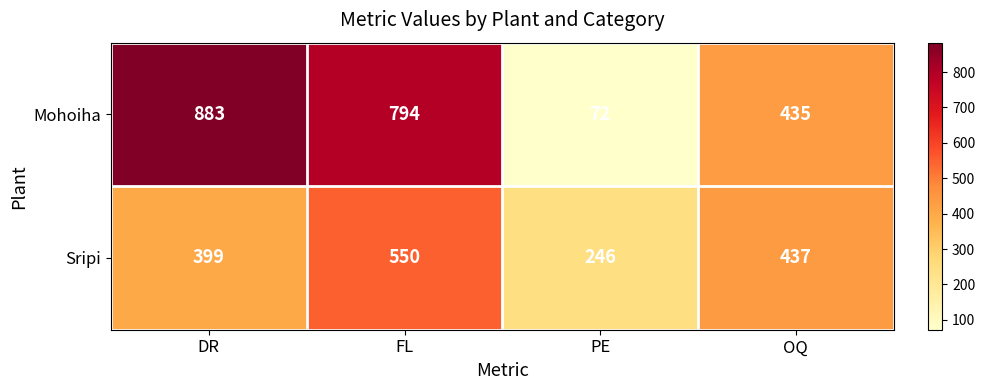

How many series are shown in this chart?

2